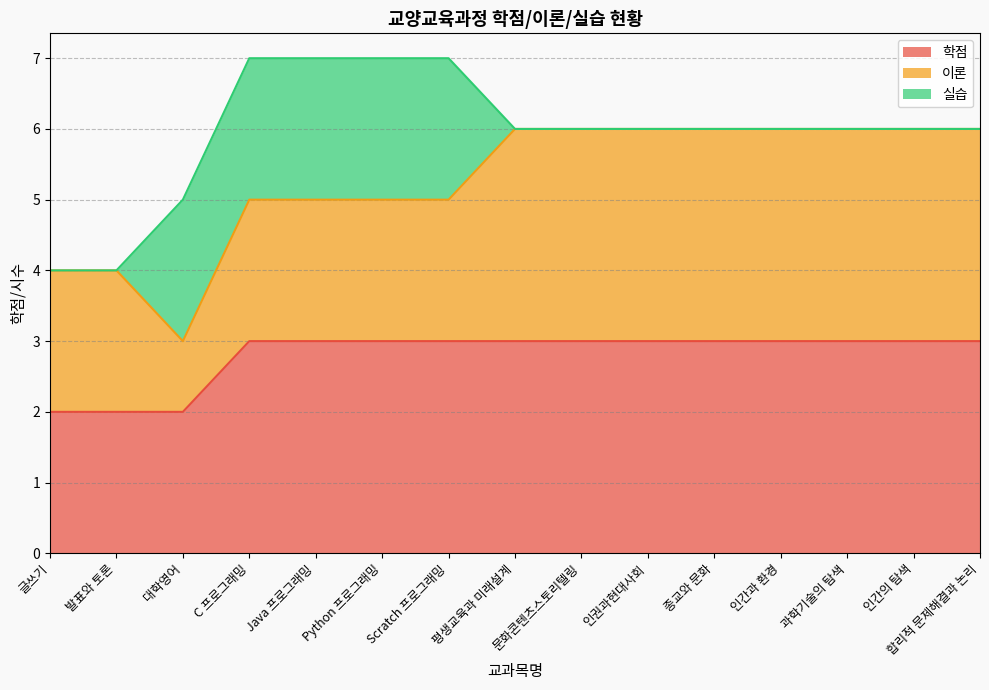

Count the 이론 values in the range 2 to 3.

14